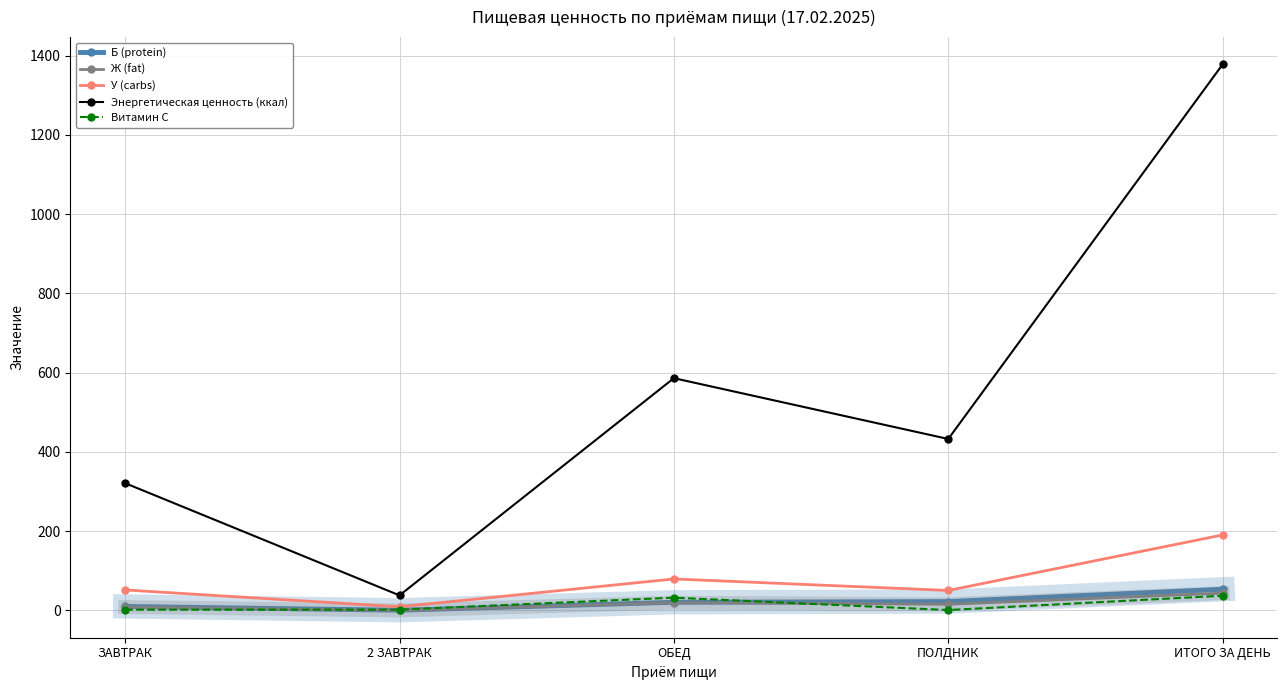

True or false: Ж (fat) and Энергетическая ценность (ккал) cross at least once.

False